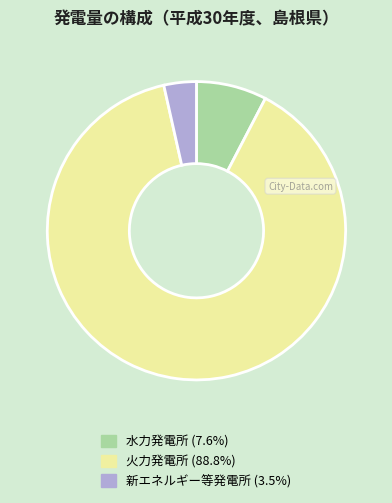

Approximately how many times larger is the value at 火力発電所 (88.8%) compared to 水力発電所 (7.6%)?

11.6